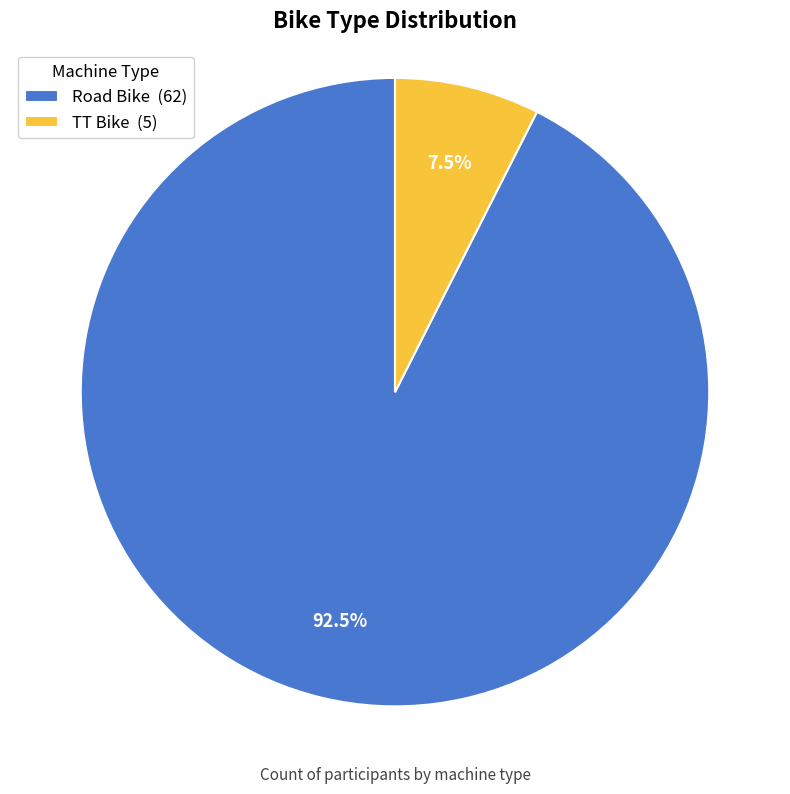

Rank the categories by value from lowest to highest.

TT Bike, Road Bike